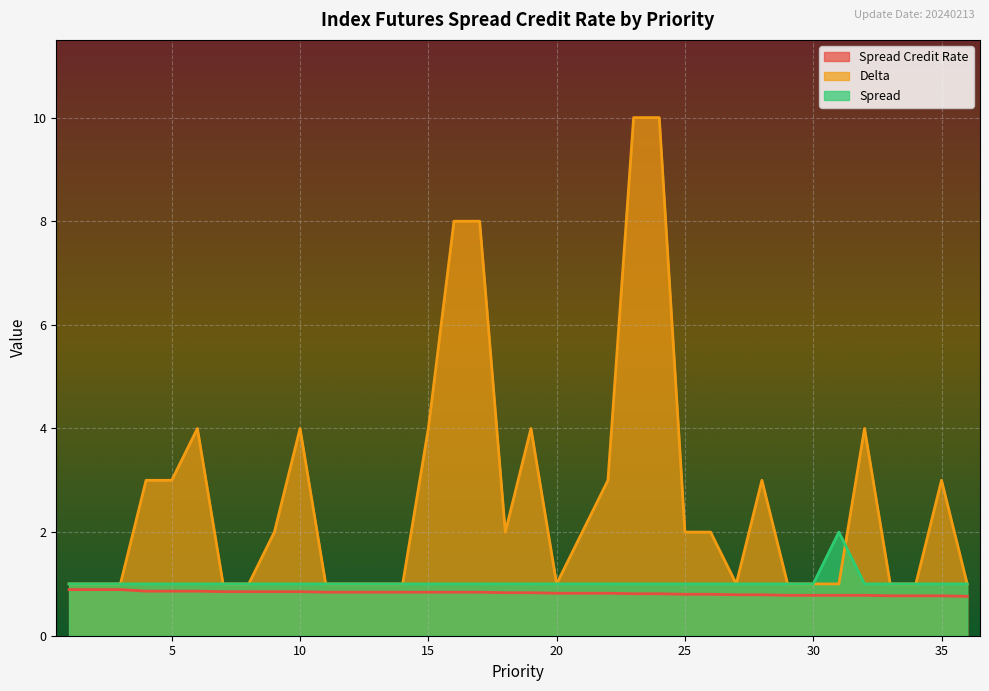

Is the value of Spread at 7 greater than the value of Delta at 25?

No